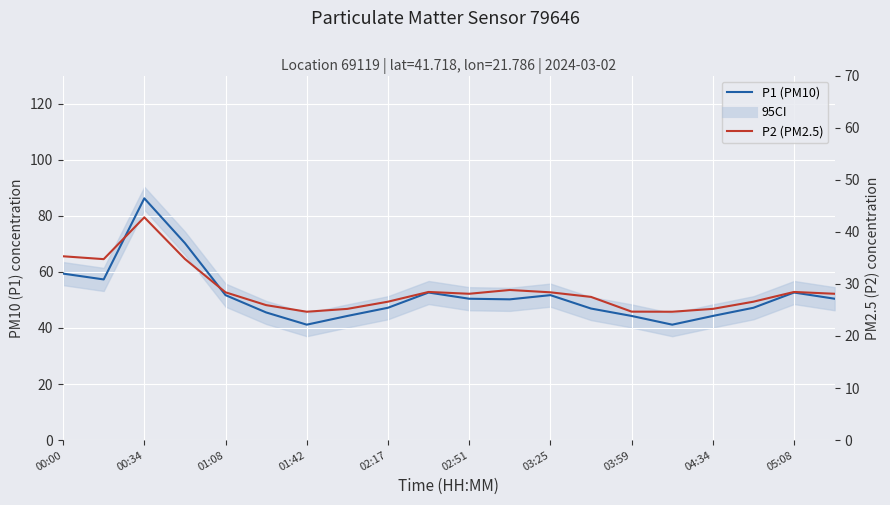

What is the value of the P1 (PM10) point at the 15th from the left?

44.3